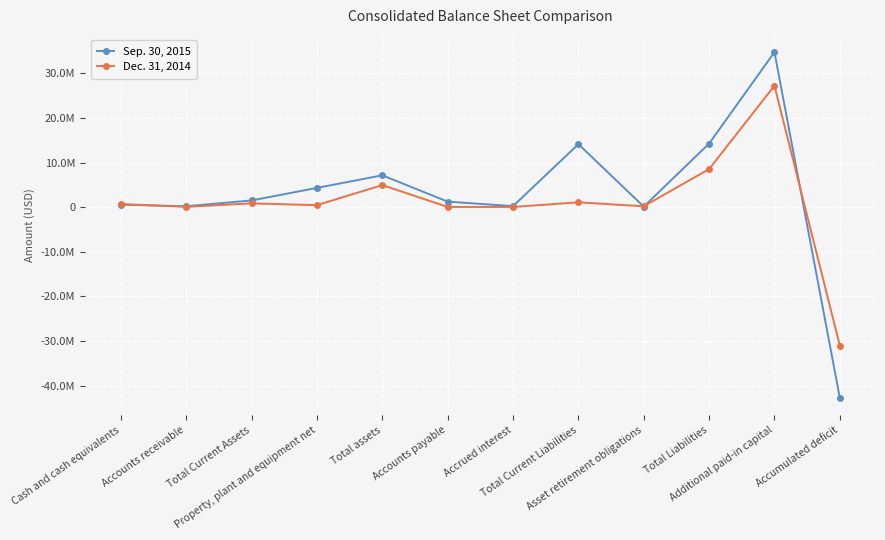

What is the value of the Dec. 31, 2014 point at the 9th from the left?

202586